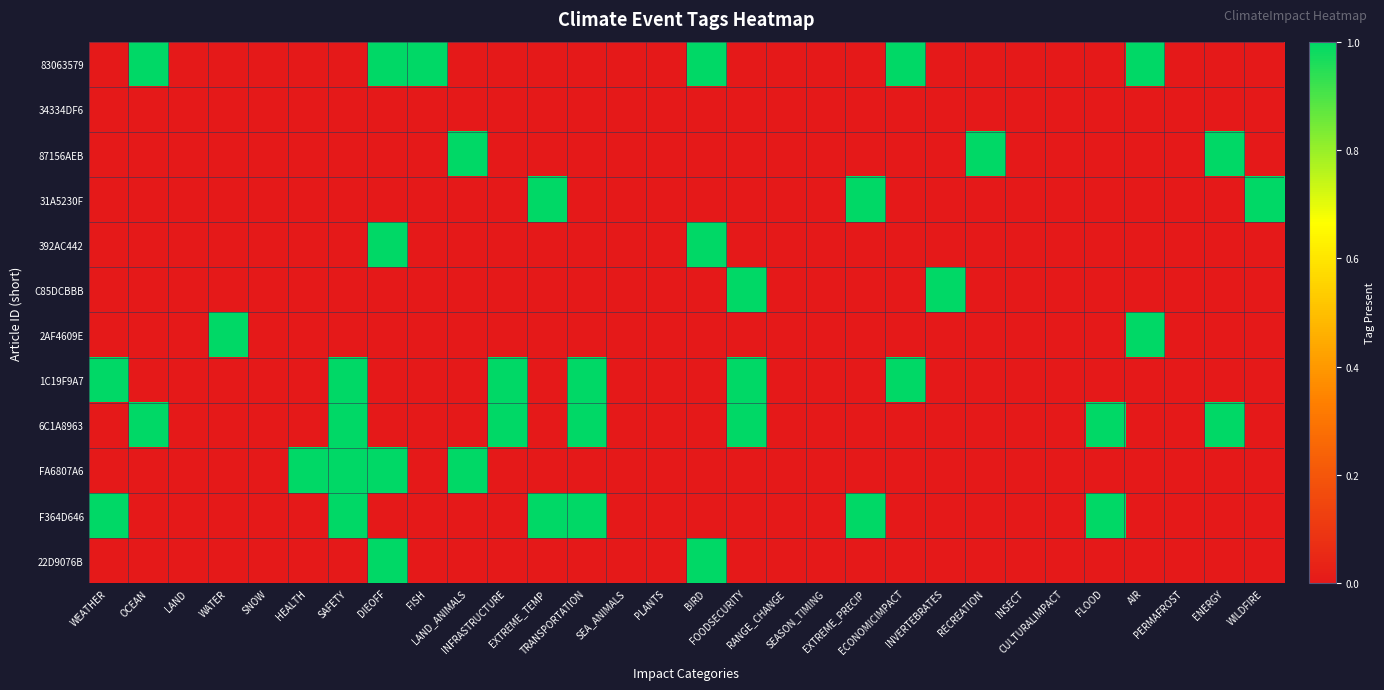

At which category is the sum across all series the highest?

SAFETY